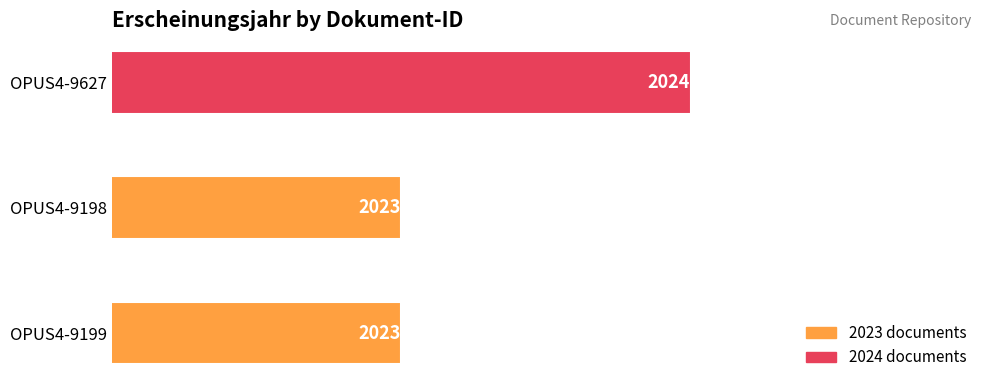

What is the change in value from OPUS4-9199 to OPUS4-9627?

+1